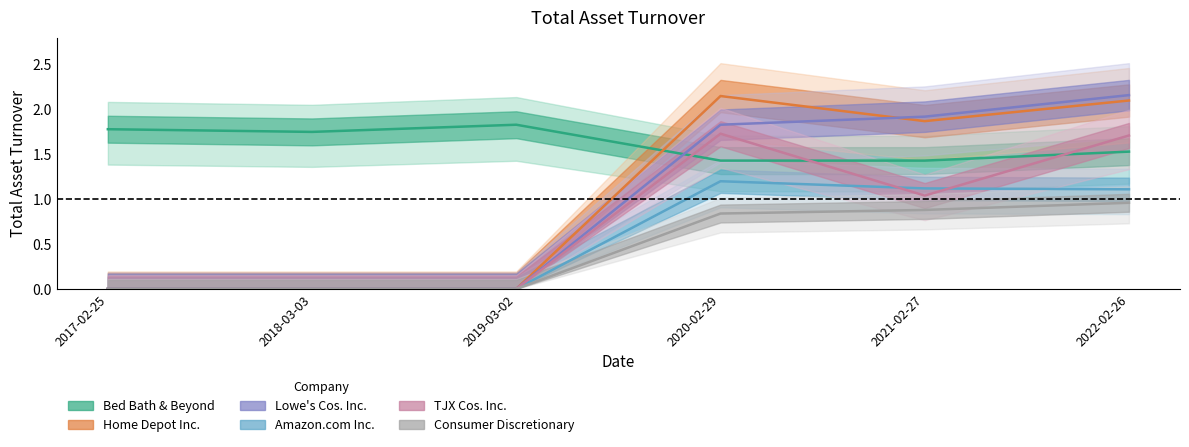

What is the average value of the Amazon.com Inc. series?

0.6